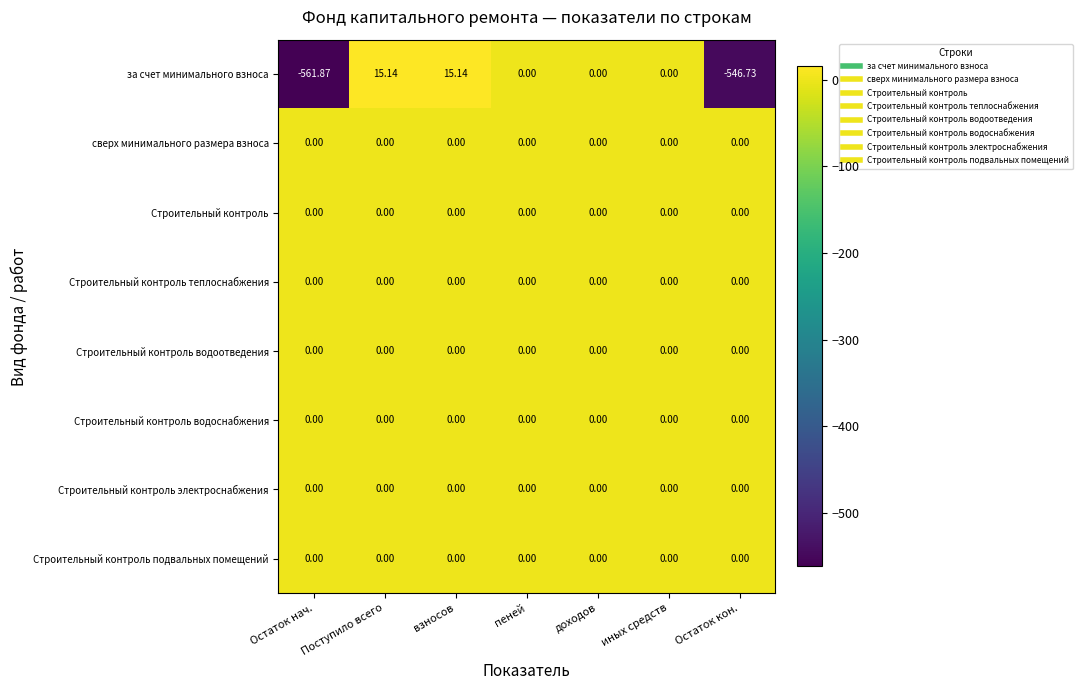

Which series has the widest spread of values?

за счет минимального взноса